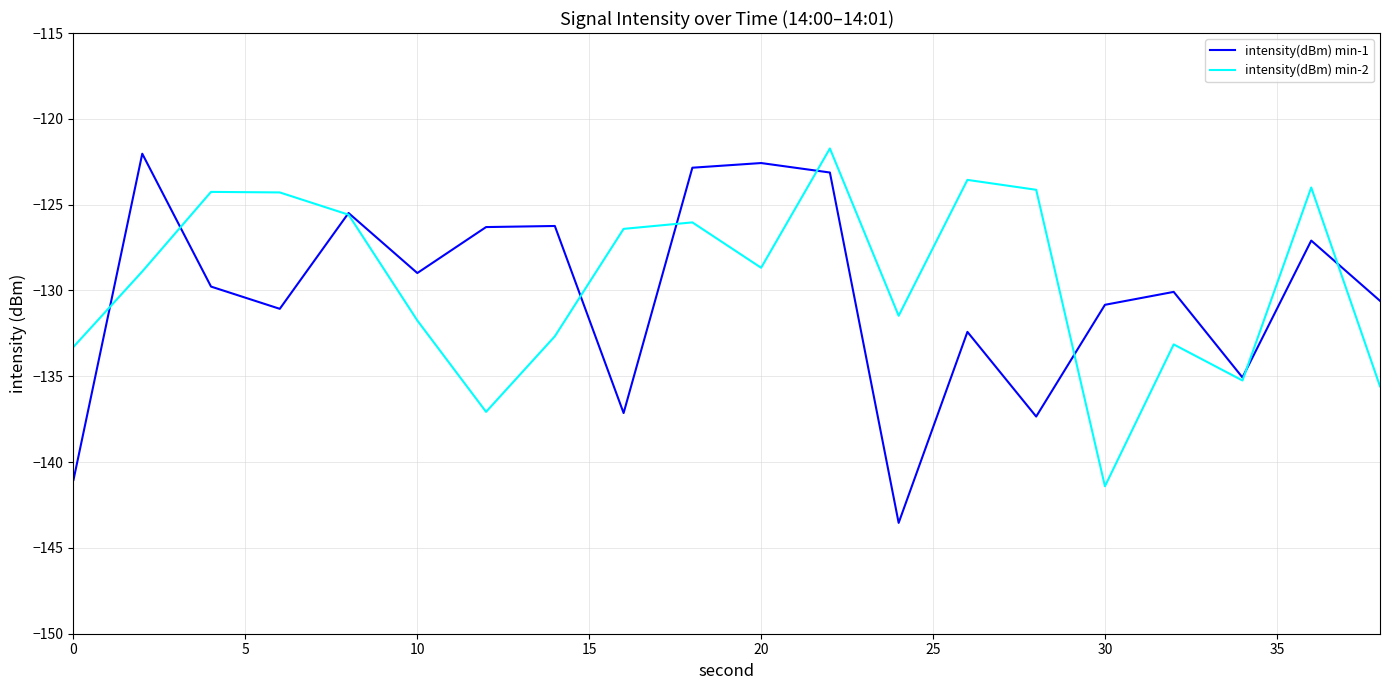

What is the minimum value shown in the chart?

-143.5